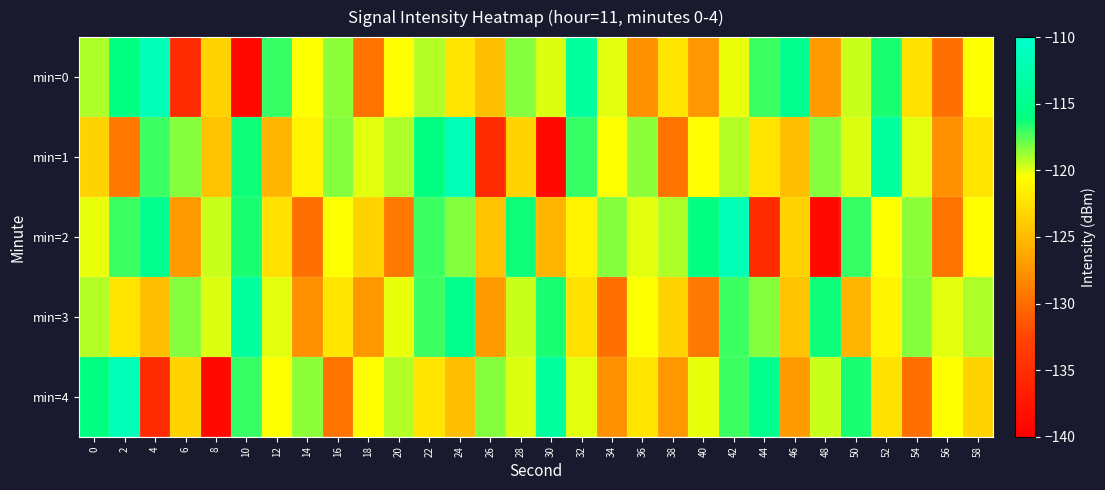

How many categories are shown in the chart?

30